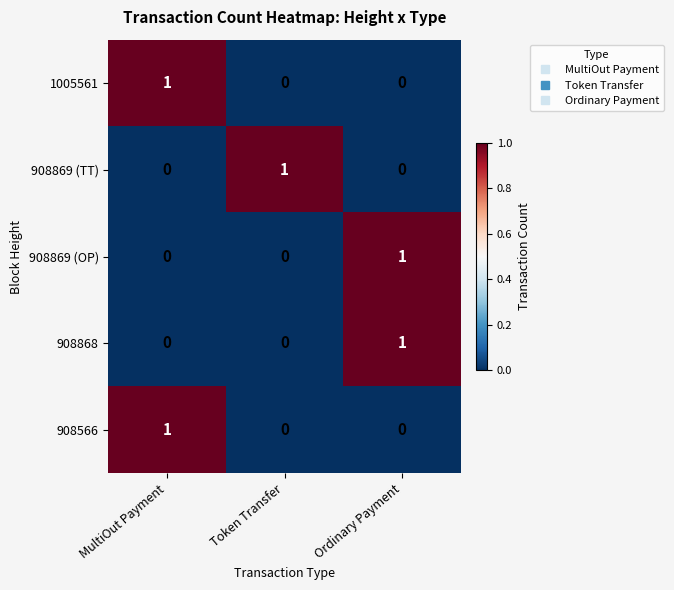

At how many categories does at least one series exceed 0?

3